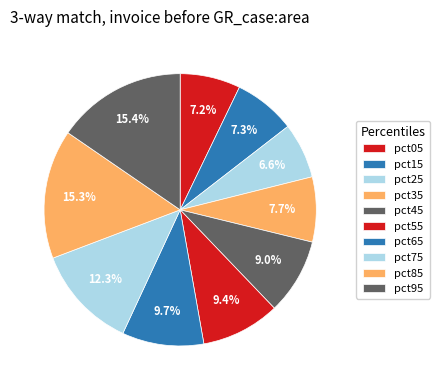

Which category has the biggest portion of the pie?

pct95